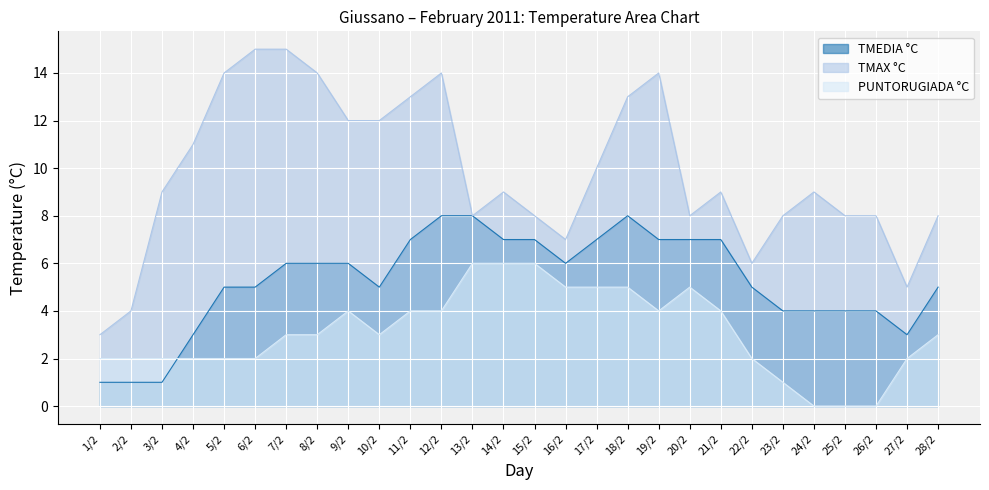

Count the PUNTORUGIADA °C values in the range 2 to 5.

21